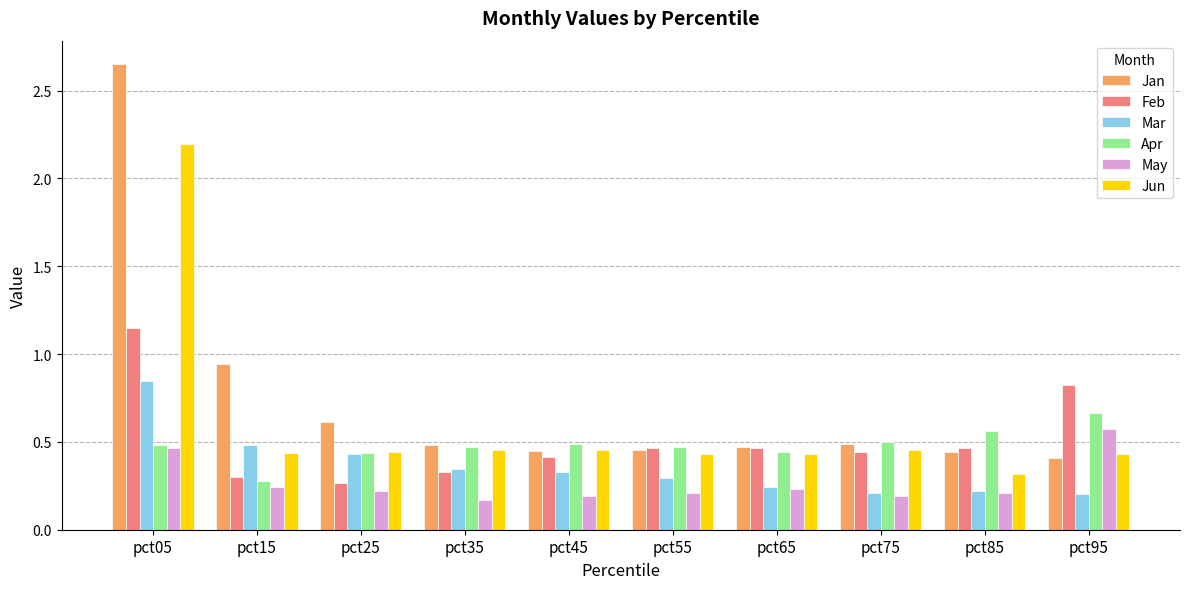

What are all the series names shown in the legend?

Jan, Feb, Mar, Apr, May, Jun